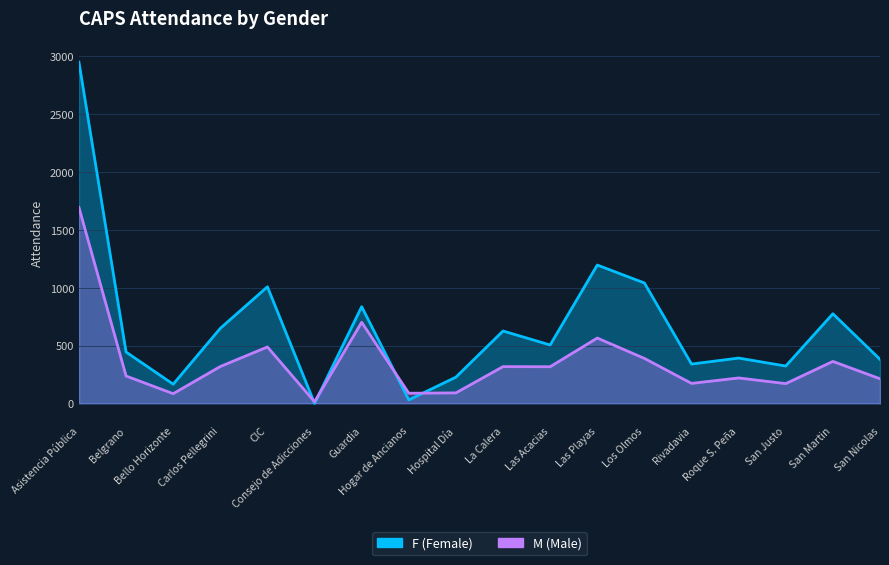

At which category does F reach its first local valley?

Bello Horizonte